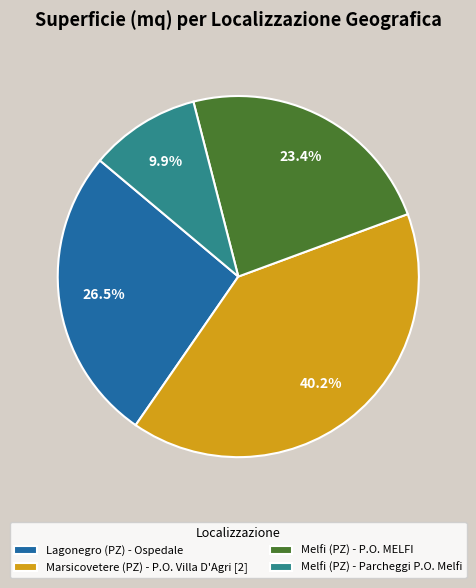

Which slice is the largest?

Marsicovetere (PZ) - P.O. Villa D'Agri [2]